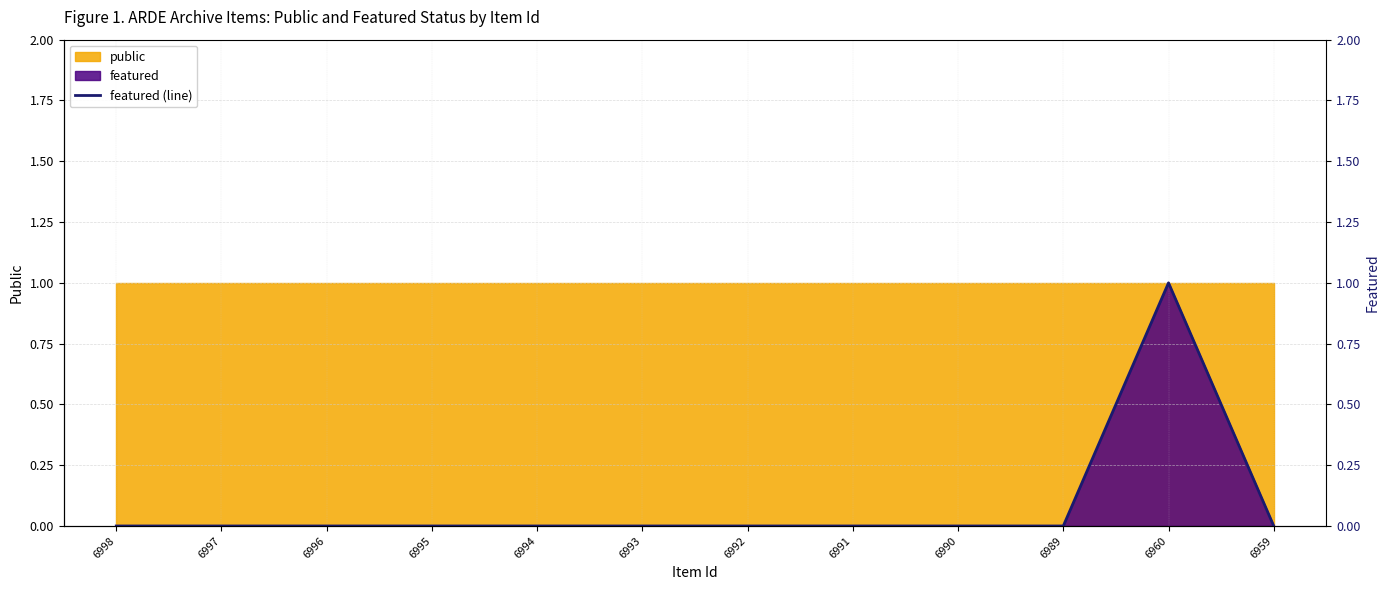

True or false: the data has more than 2 interior local peaks.

False